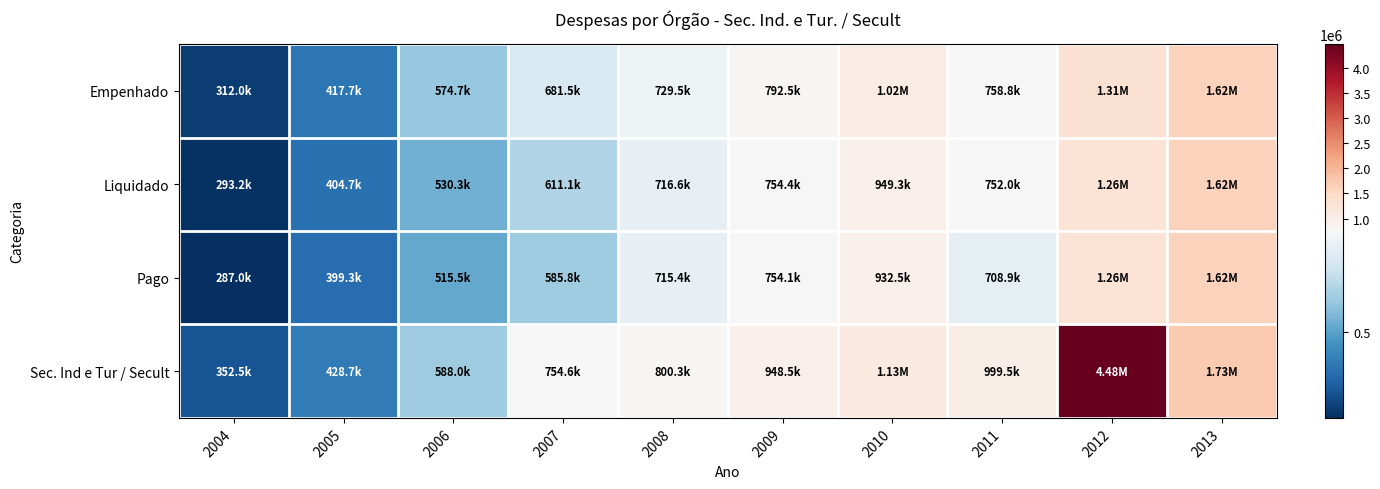

What is the smallest value displayed?

287042.9